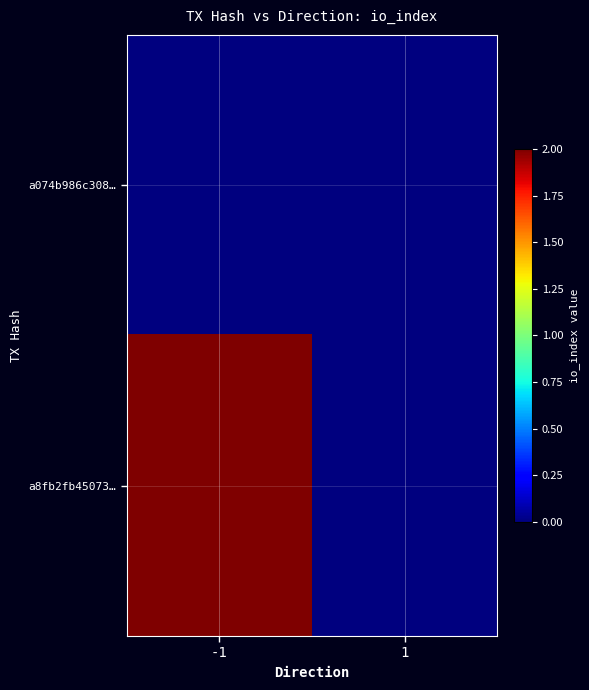

Between -1 and 1, which series saw the biggest shift?

a8fb2fb45073…